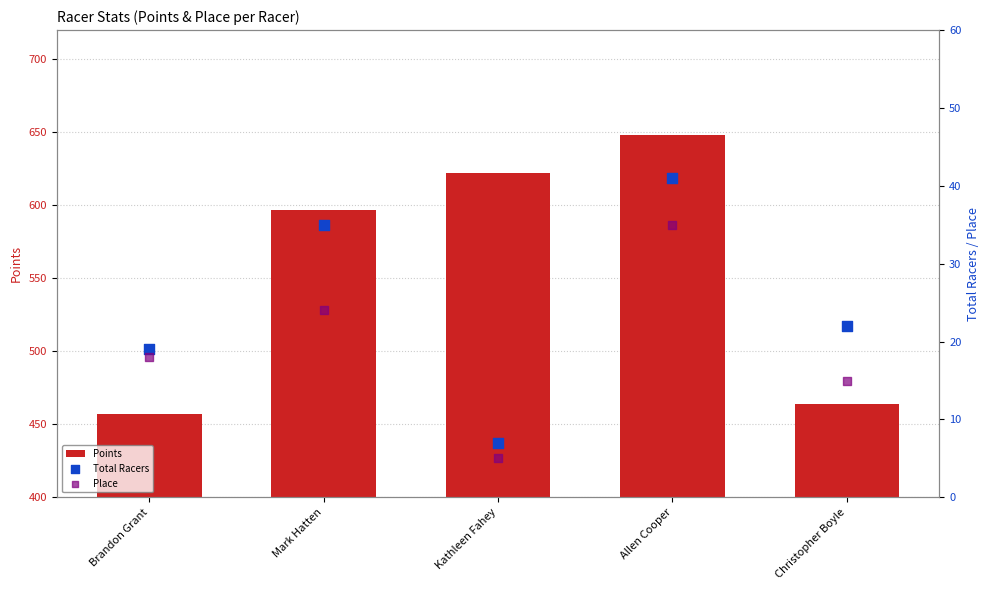

At which category is the sum across all series the highest?

Allen Cooper